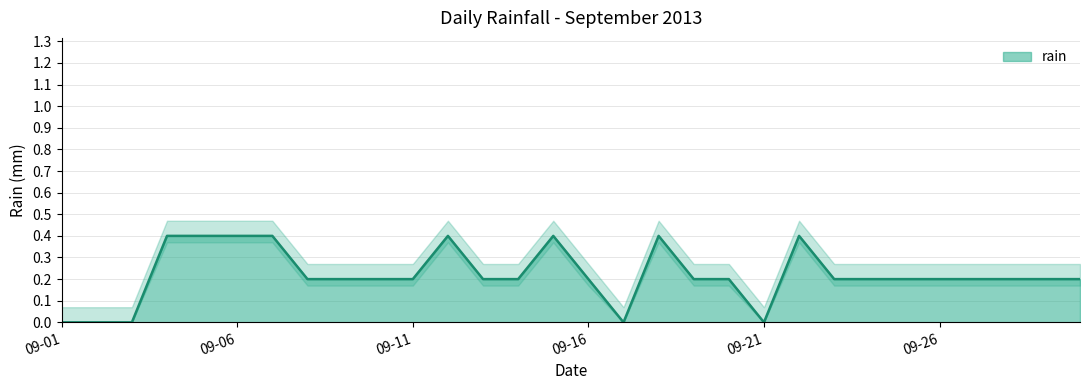

Reading left to right, transcribe all the data shown in this chart.

0.0	0.0	0.0	0.4	0.4	0.4	0.4	0.2	0.2	0.2	0.2	0.4	0.2	0.2	0.4	0.2	0.0	0.4	0.2	0.2	0.0	0.4	0.2	0.2	0.2	0.2	0.2	0.2	0.2	0.2